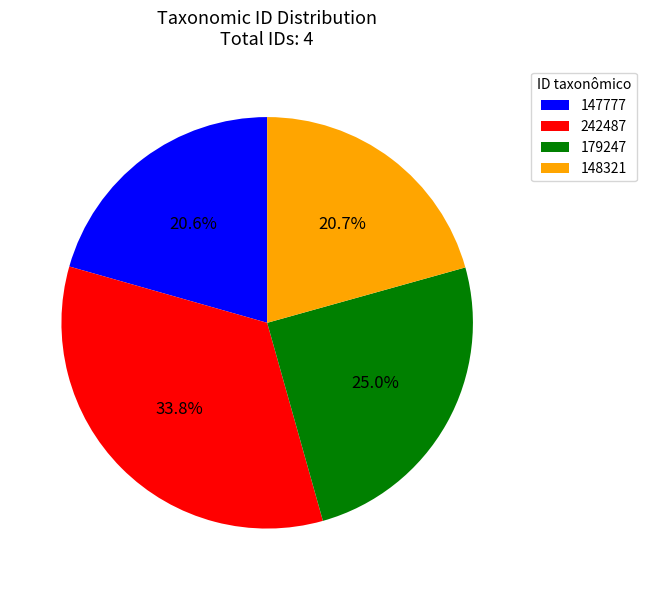

To the nearest percent, what is the difference between the 242487 and 179247 slice percentages?

9%